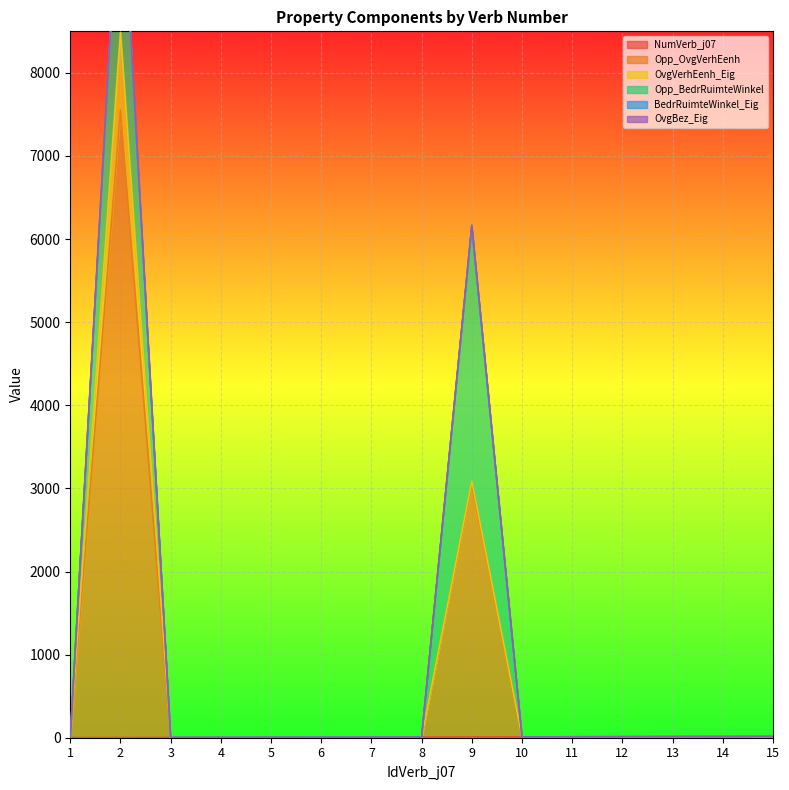

Which series has the largest total across all categories?

Opp_OvgVerhEenh